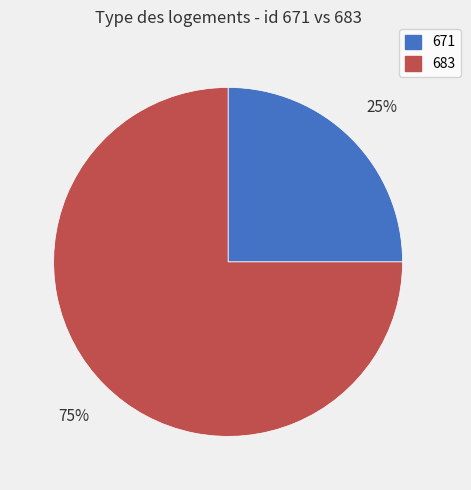

To the nearest percent, what is the average slice percentage?

50%